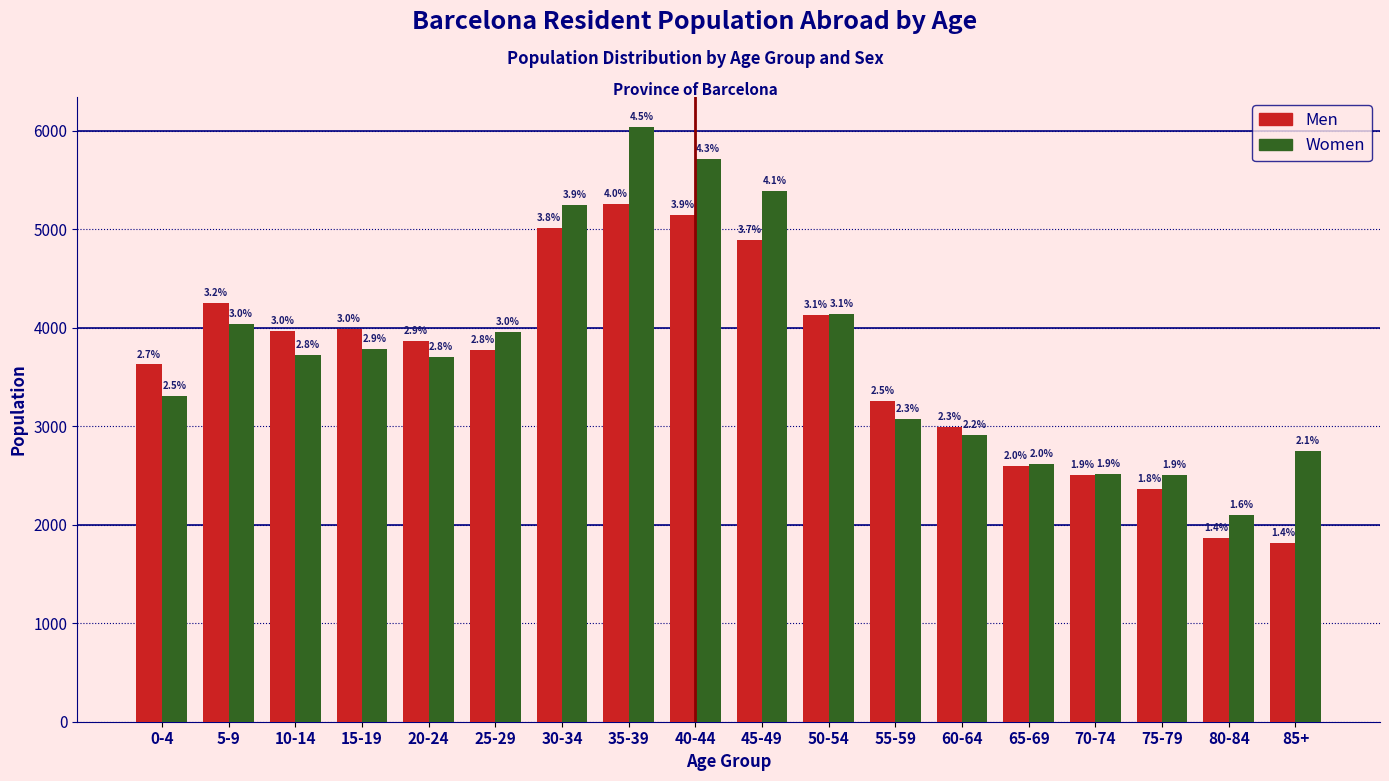

Are the bars horizontal?

No